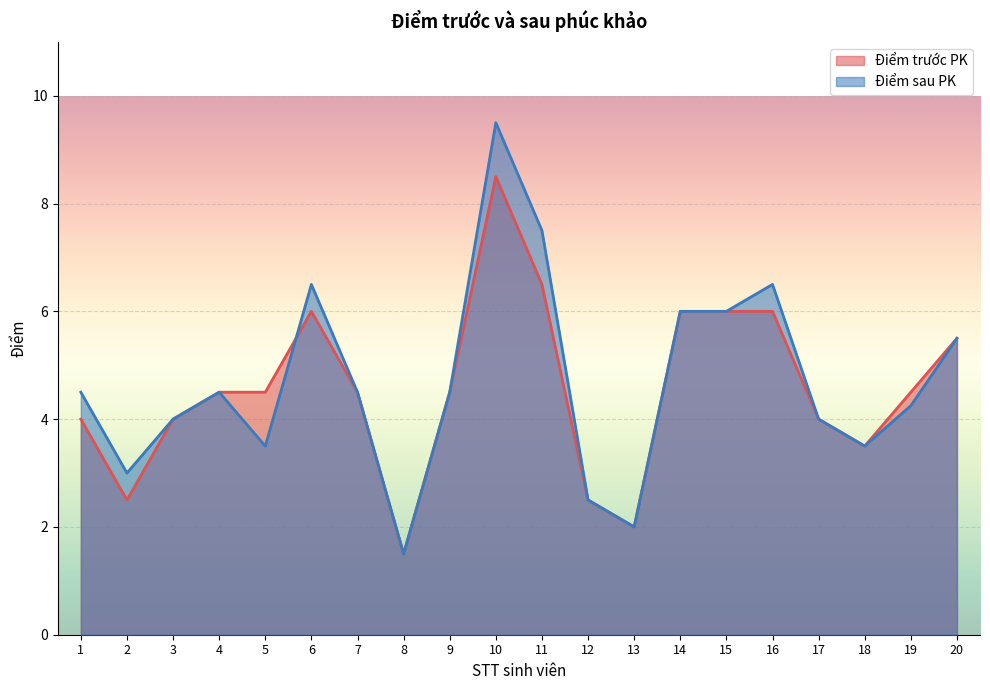

Which series has the largest total across all categories?

Điểm sau PK